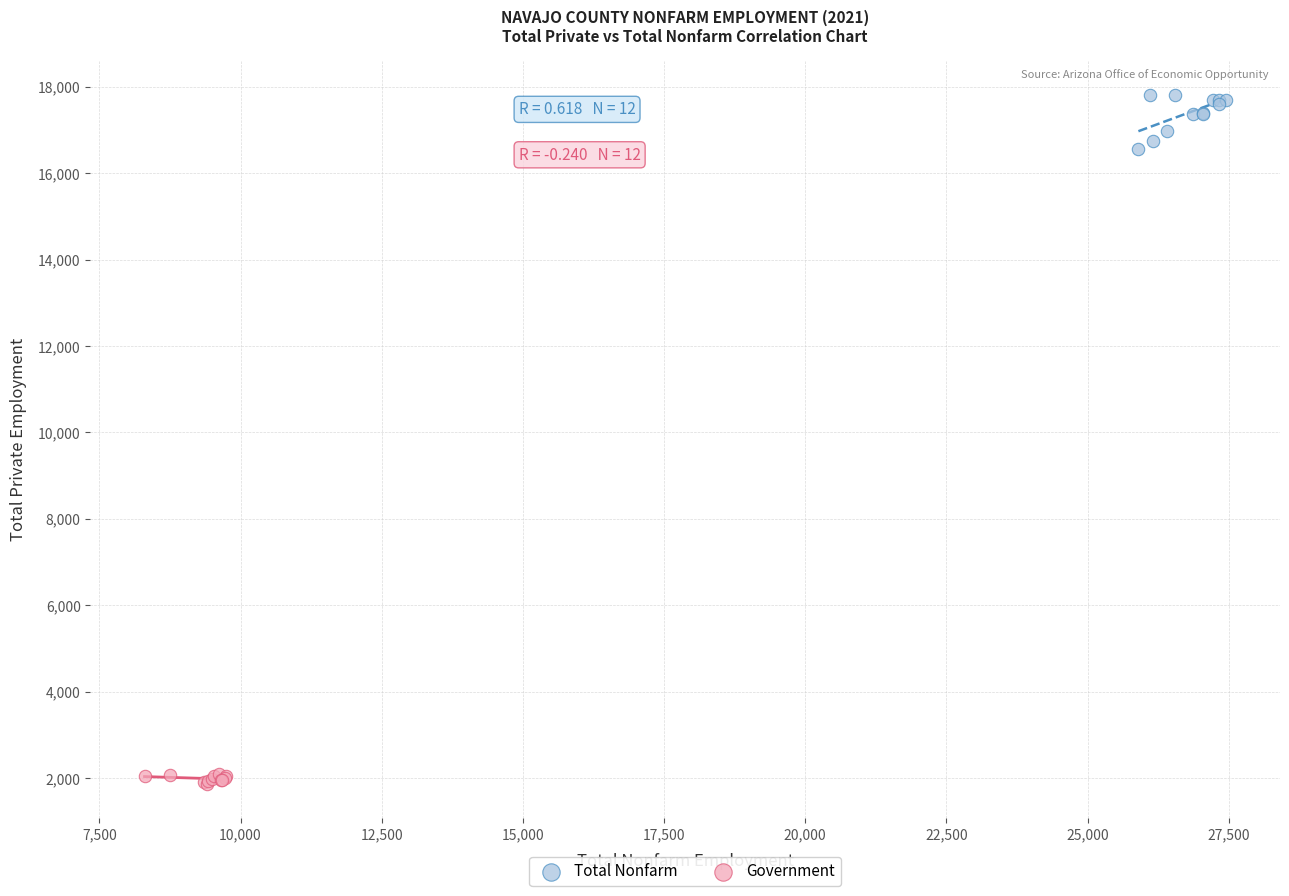

Which series has the largest Y range (max minus min)?

Total Nonfarm